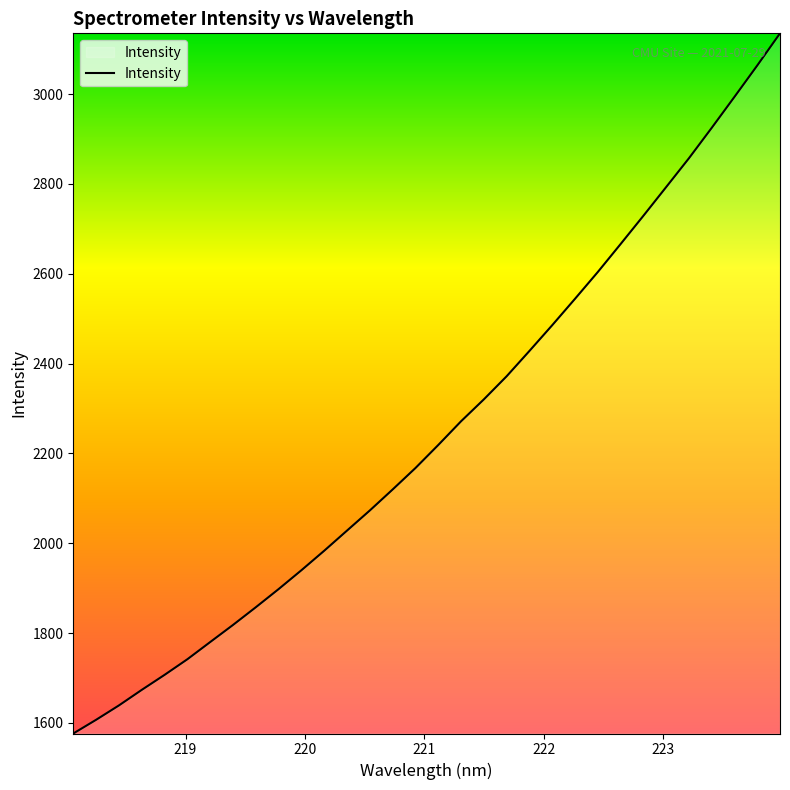

What is the difference between the maximum and minimum values?

1559.3